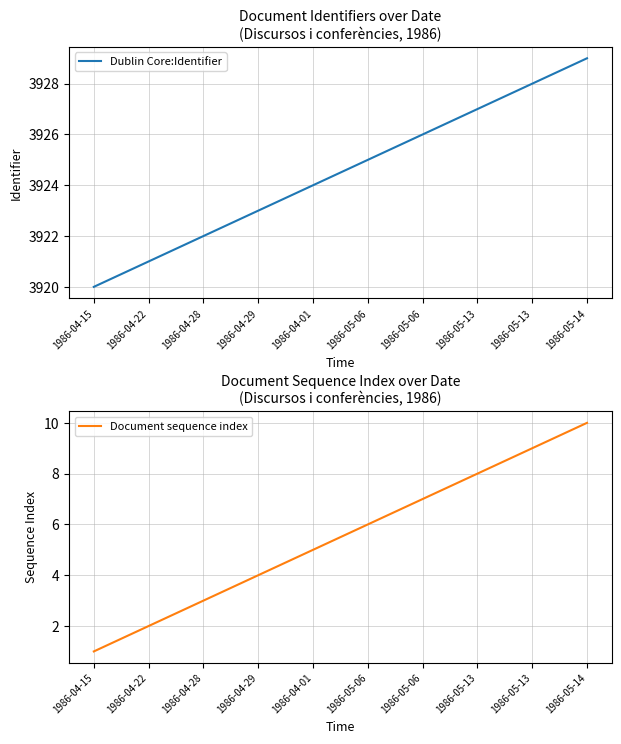

How many Dublin Core:Identifier values are between 3922 and 3927?

6